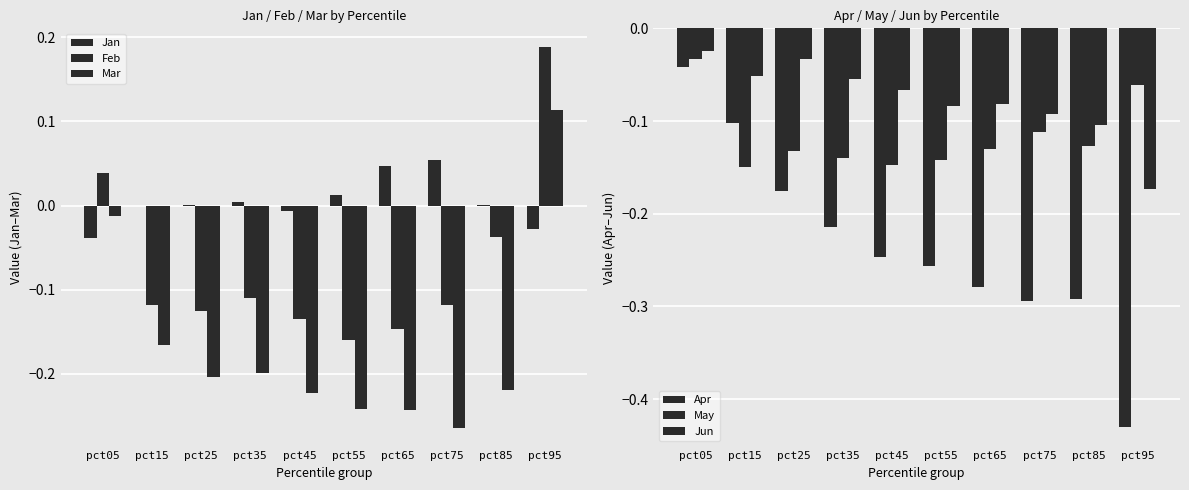

What is the value of the May bar at the 4th from the left?

-0.1